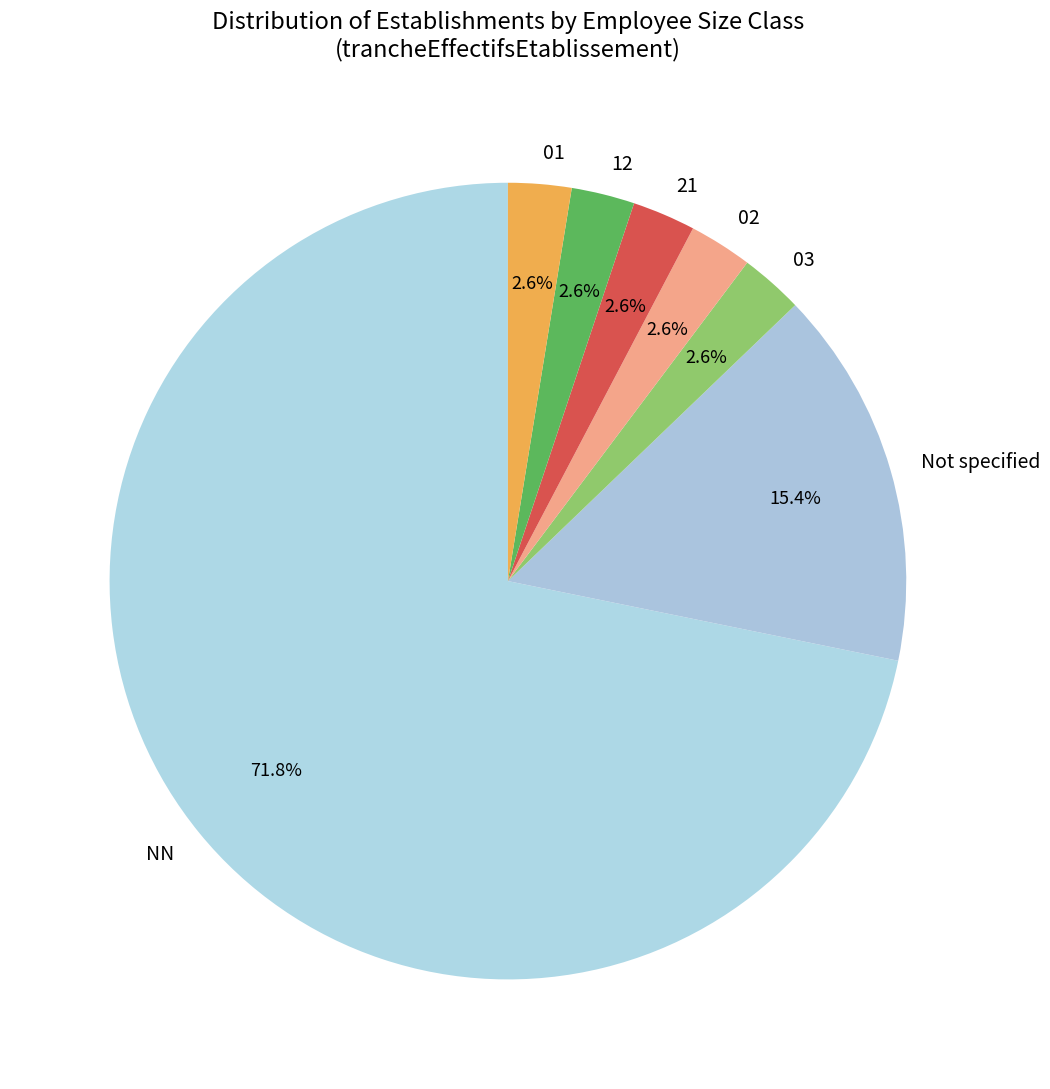

Is the sum of 21 and NN greater than half?

Yes